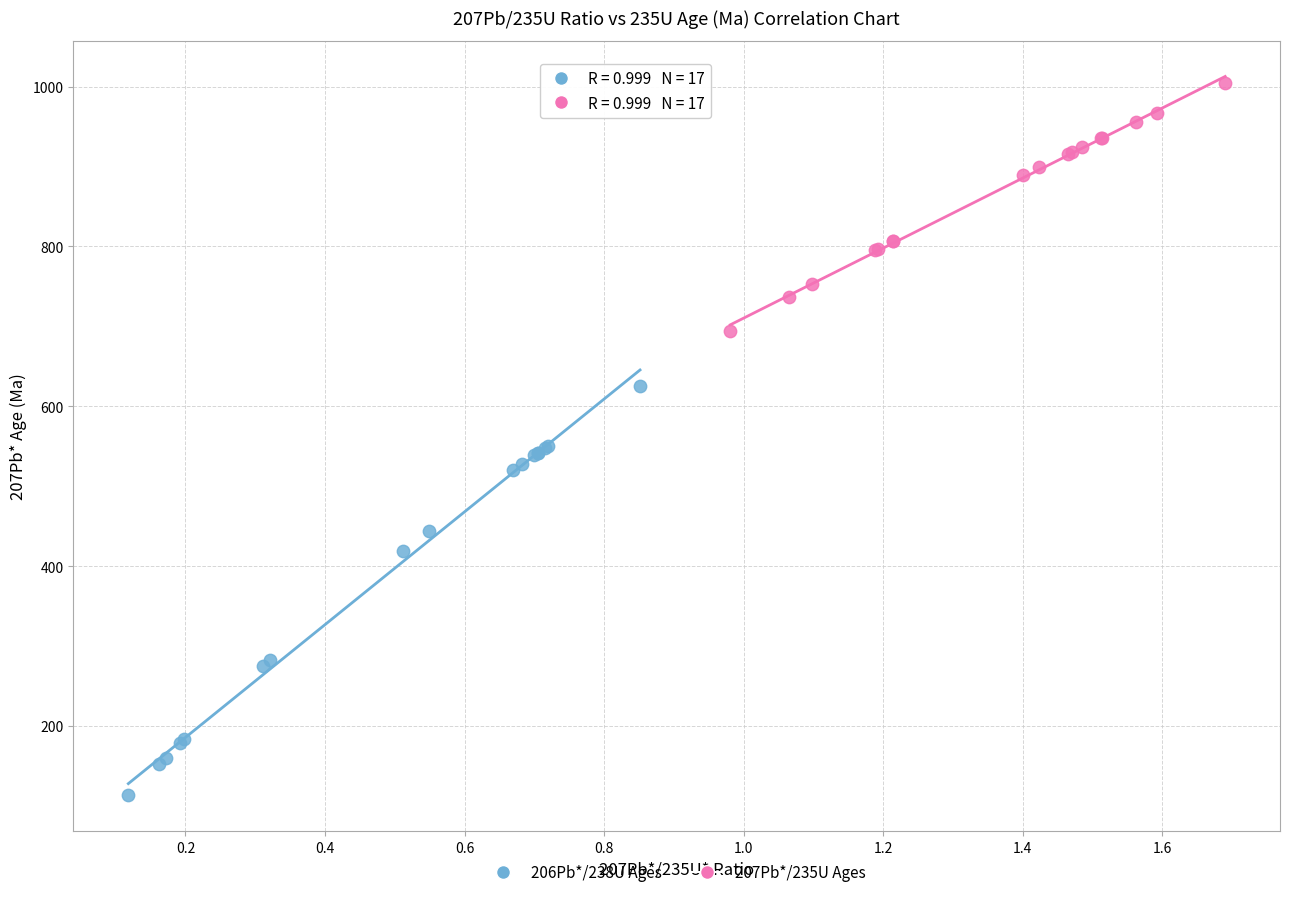

Which series contains the highest Y value?

207Pb*/235U Ages